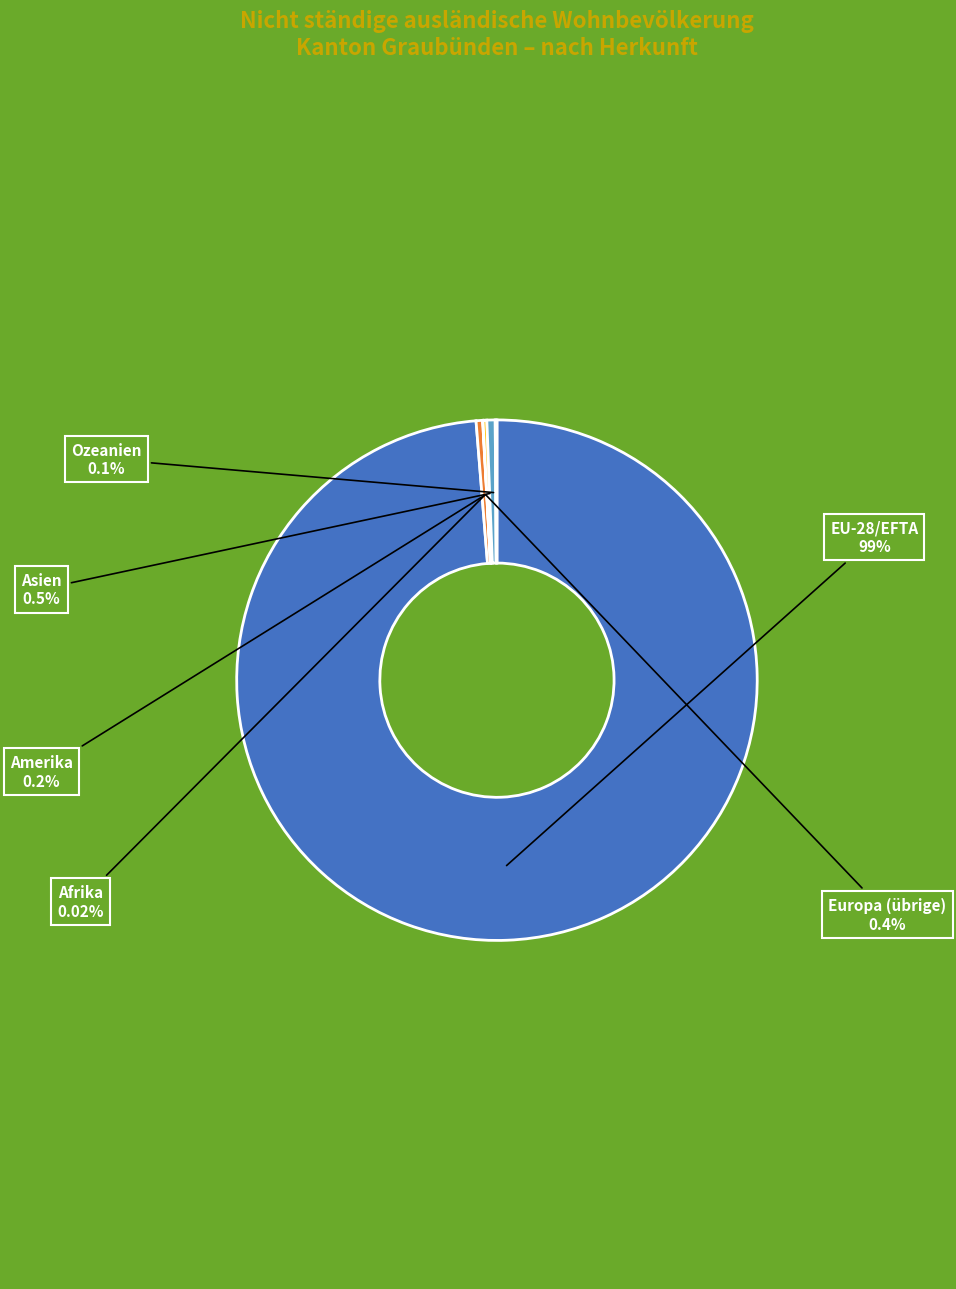

Is there any slice that represents more than half of the pie?

Yes